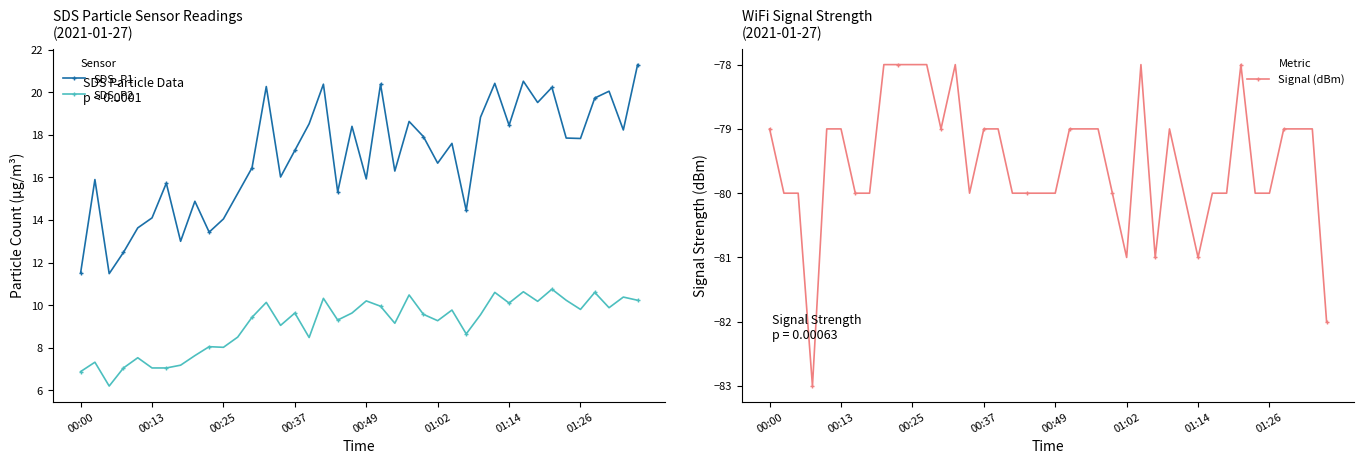

Reading left to right, extract all data points from this chart.

SDS_P1: 11.5	15.9	11.5	12.5	13.6	14.1	15.7	13.0	14.9	13.4	14.1	15.2	16.4	20.3	16.0	17.3	18.5	20.4	15.3	18.4	15.9	20.4	16.3	18.6	17.9	16.7	17.6	14.4	18.8	20.4	18.4	20.5	19.5	20.2	17.9	17.8	19.7	20.1	18.2	21.3
SDS_P2: 6.9	7.3	6.2	7.0	7.5	7.0	7.0	7.2	7.6	8.1	8.0	8.5	9.4	10.1	9.1	9.6	8.5	10.3	9.3	9.6	10.2	9.9	9.2	10.5	9.6	9.3	9.8	8.7	9.6	10.6	10.1	10.6	10.2	10.8	10.2	9.8	10.6	9.9	10.4	10.2
Signal (dBm): -79.0	-80.0	-80.0	-83.0	-79.0	-79.0	-80.0	-80.0	-78.0	-78.0	-78.0	-78.0	-79.0	-78.0	-80.0	-79.0	-79.0	-80.0	-80.0	-80.0	-80.0	-79.0	-79.0	-79.0	-80.0	-81.0	-78.0	-81.0	-79.0	-80.0	-81.0	-80.0	-80.0	-78.0	-80.0	-80.0	-79.0	-79.0	-79.0	-82.0